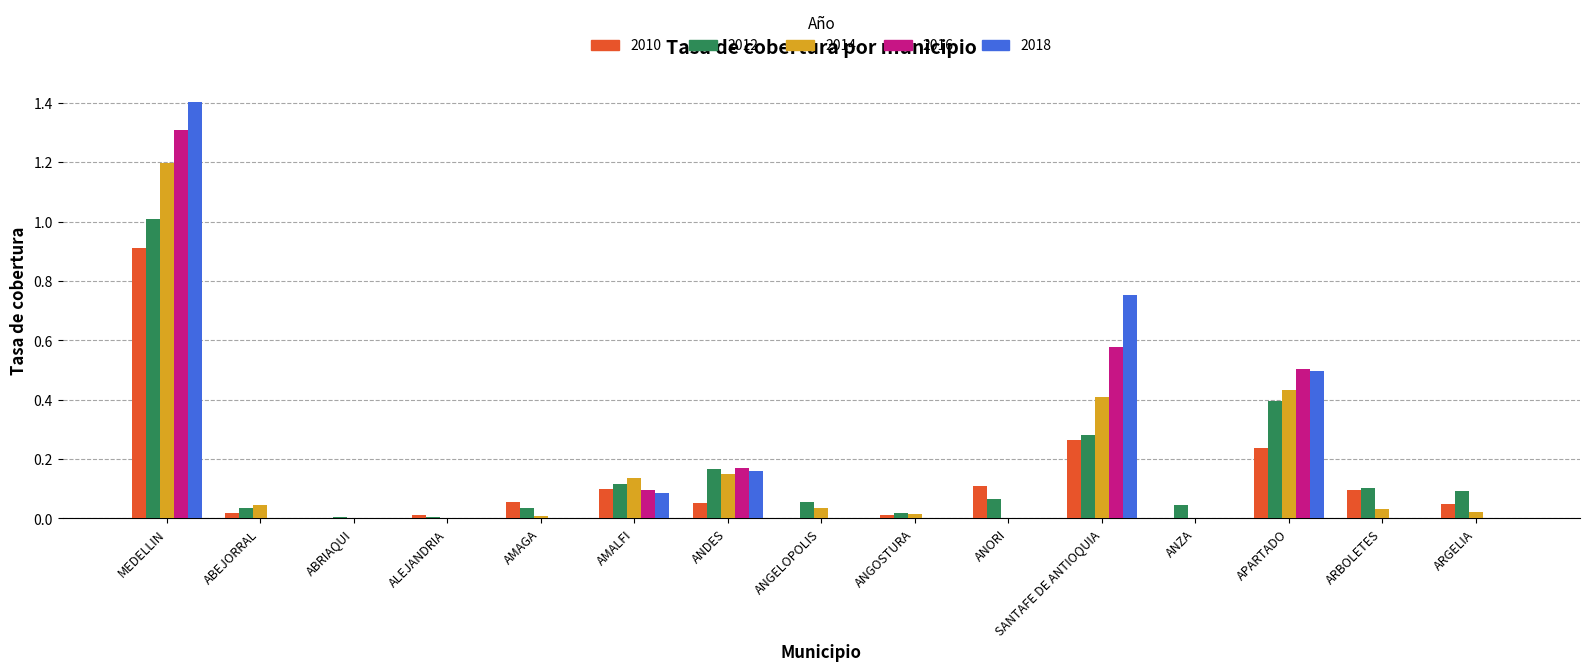

Are the bars grouped side by side (vs. stacked)?

Yes